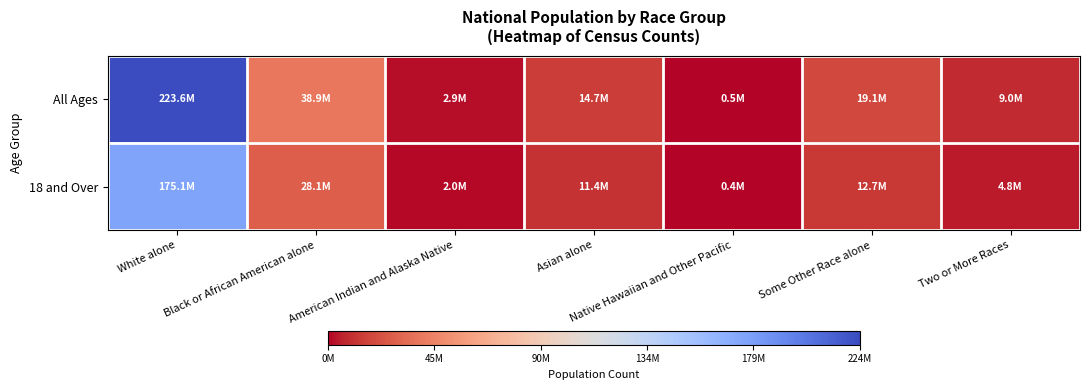

Reading left to right, what are all the values shown in this chart?

All Ages: White alone=223553265	Black or African American alone=38929319	American Indian and Alaska Native=2932248	Asian alone=14674252	Native Hawaiian and Other Pacific=540013	Some Other Race alone=19107368	Two or More Races=9009073
18 and Over: White alone=175134916	Black or African American alone=28088003	American Indian and Alaska Native=2043876	Asian alone=11422616	Native Hawaiian and Other Pacific=382409	Some Other Race alone=12651574	Two or More Races=4840677